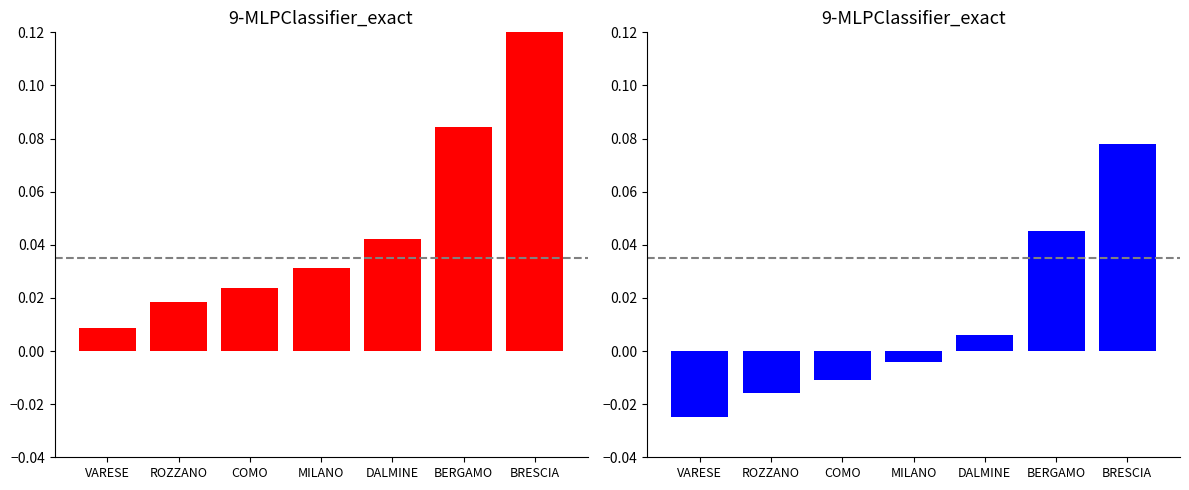

What is the difference between the maximum and minimum values?

0.1